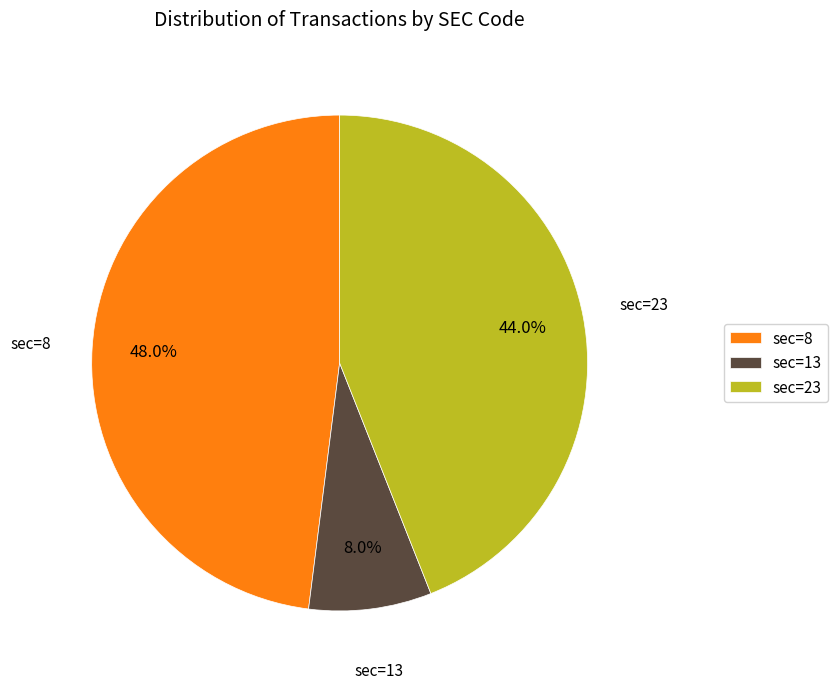

Is there a majority slice in this chart?

No